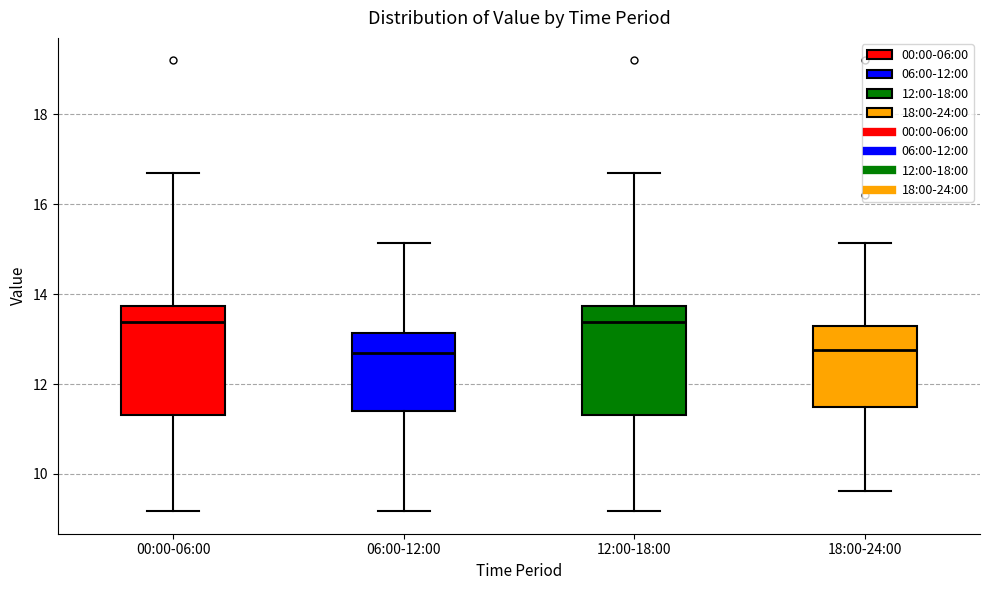

Where does the lower whisker of the box for 12:00-18:00 end on the y-axis? The values are not printed on the chart, so give them approximately, as read against the axis.

9.2